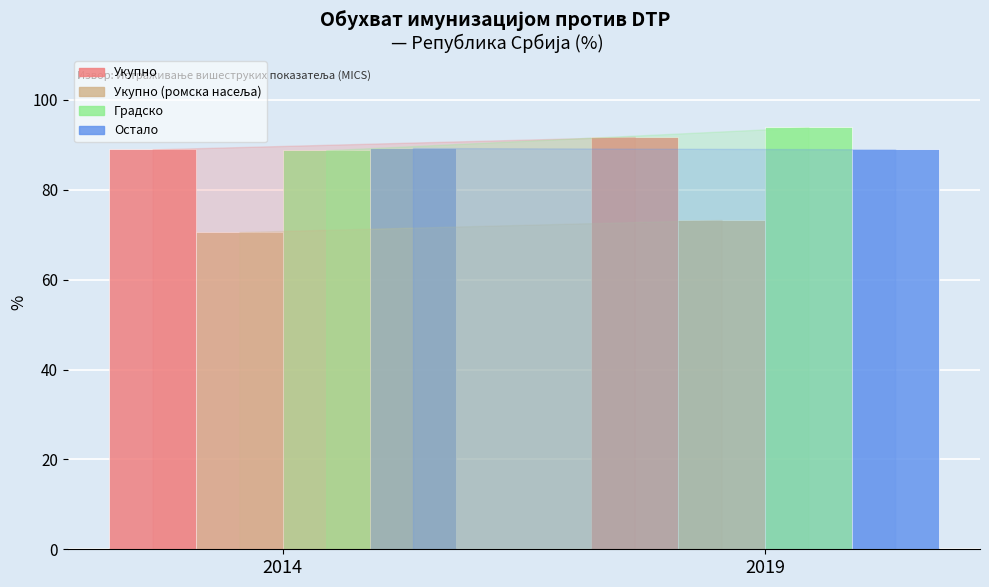

What is the sum of all Укупно values?

180.8